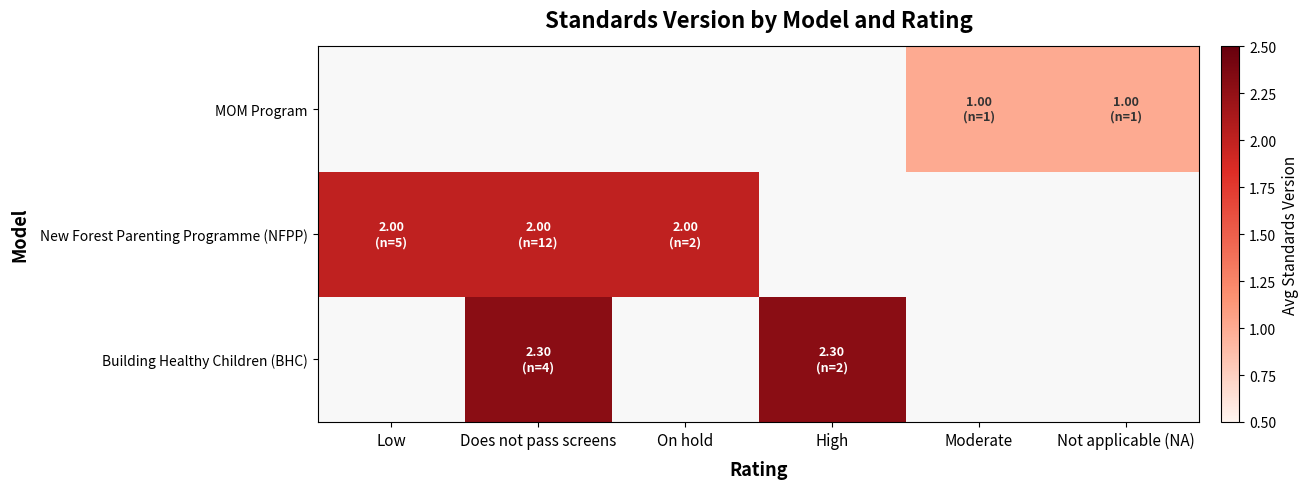

Which category has the highest value across all series?

Does not pass screens